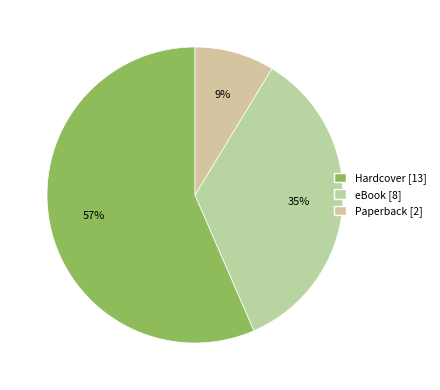

Between Hardcover and eBook, which is larger?

Hardcover